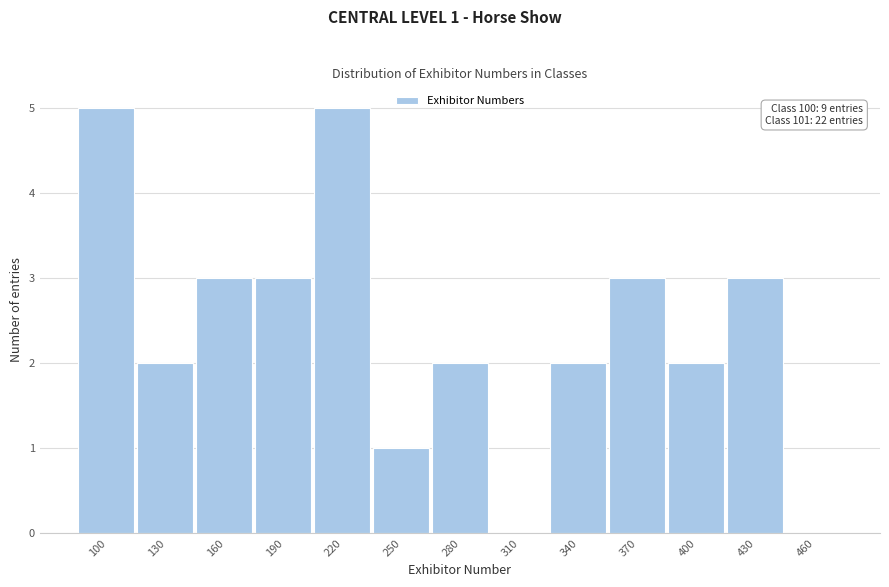

Reading right to left, transcribe all the data shown in this chart.

460=0	430=3	400=2	370=3	340=2	310=0	280=2	250=1	220=5	190=3	160=3	130=2	100=5